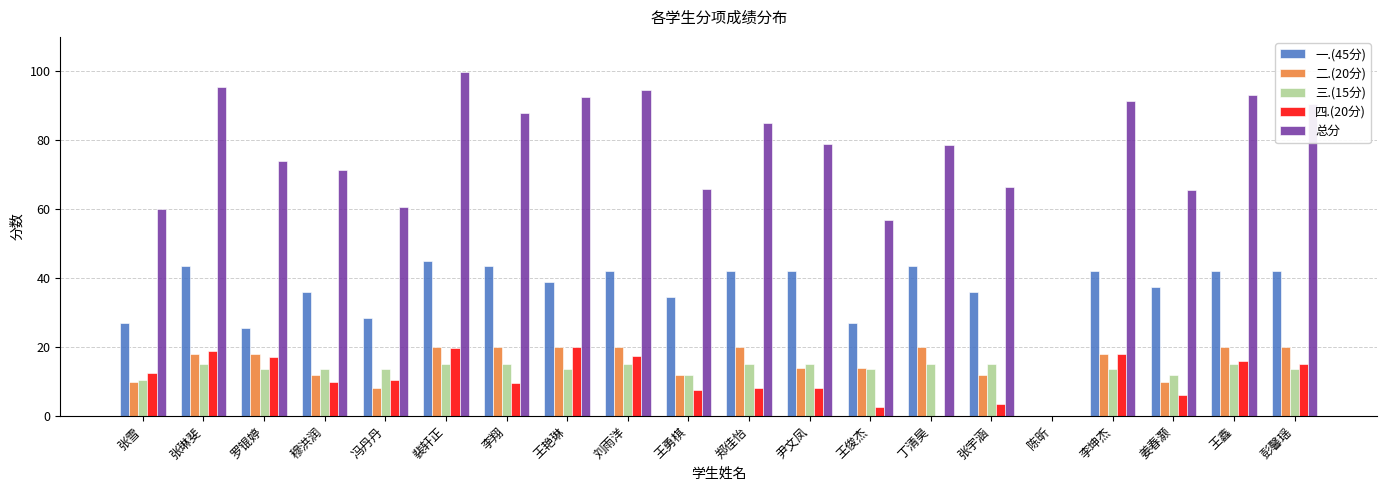

What is the sum of all 总分 values?

1508.8